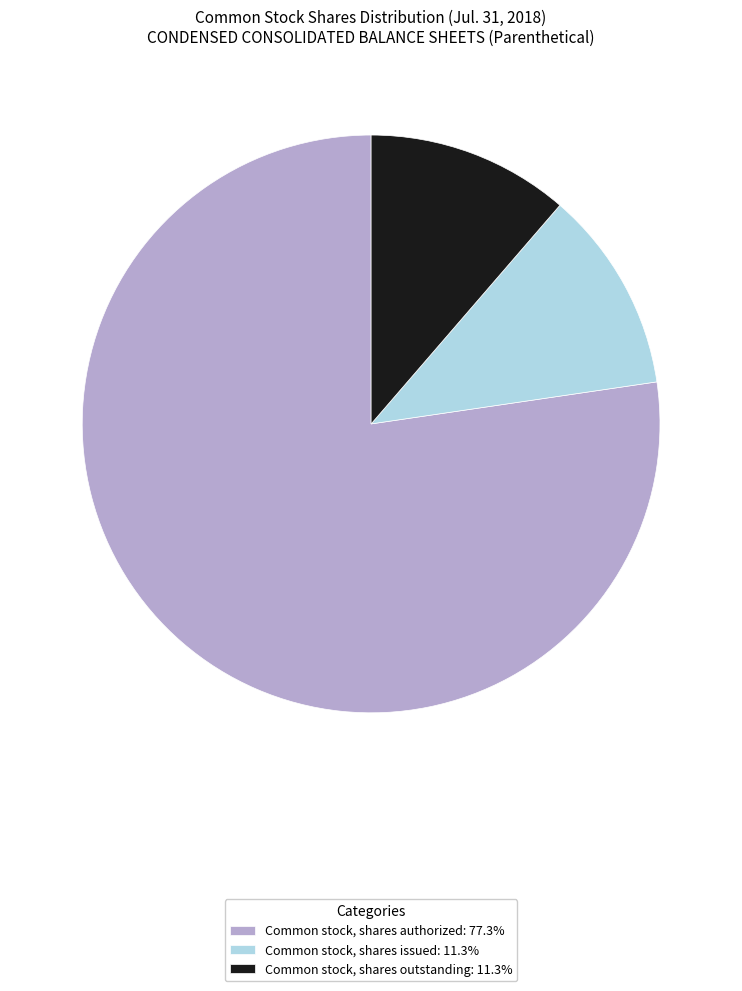

Is it true that Common stock, shares issued is 11% of the pie?

True